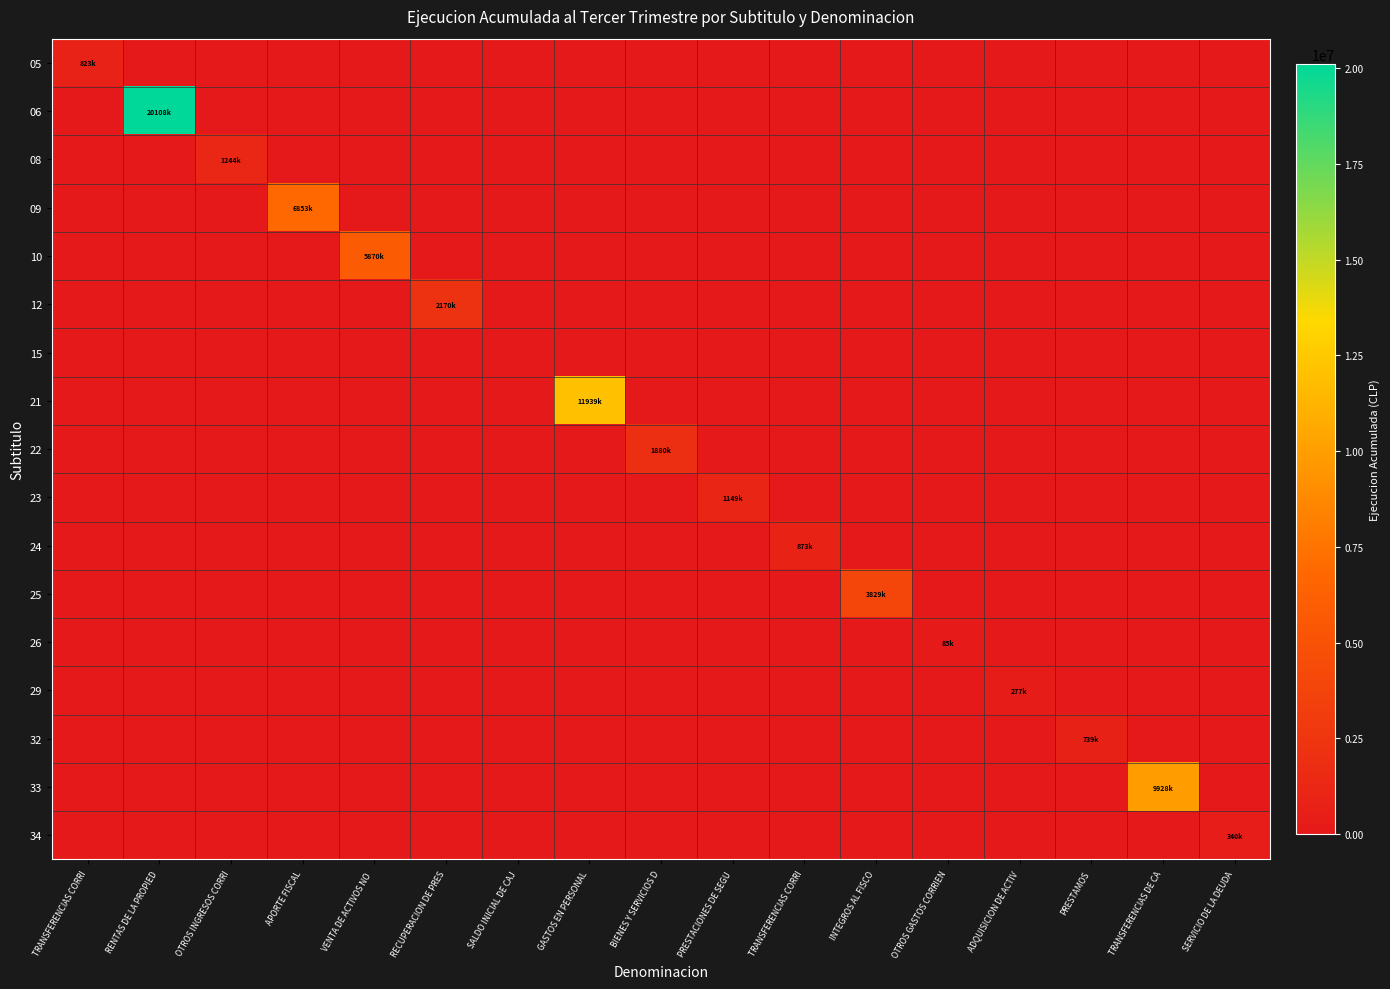

Which category has the highest value across all series?

RENTAS DE LA PROPIED